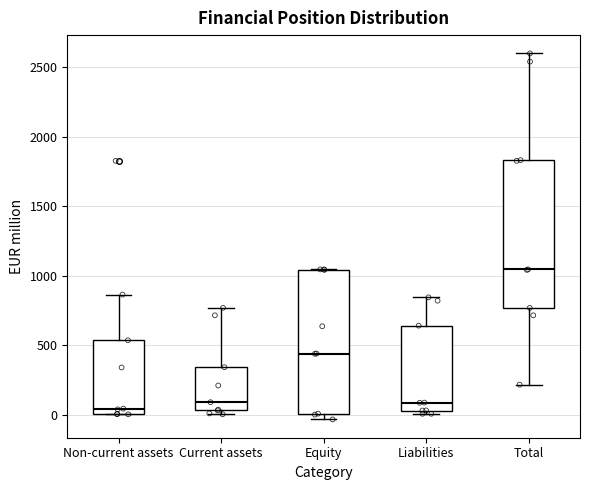

Where does the upper whisker of the box for Current assets end on the y-axis? The values are not printed on the chart, so give them approximately, as read against the axis.

750